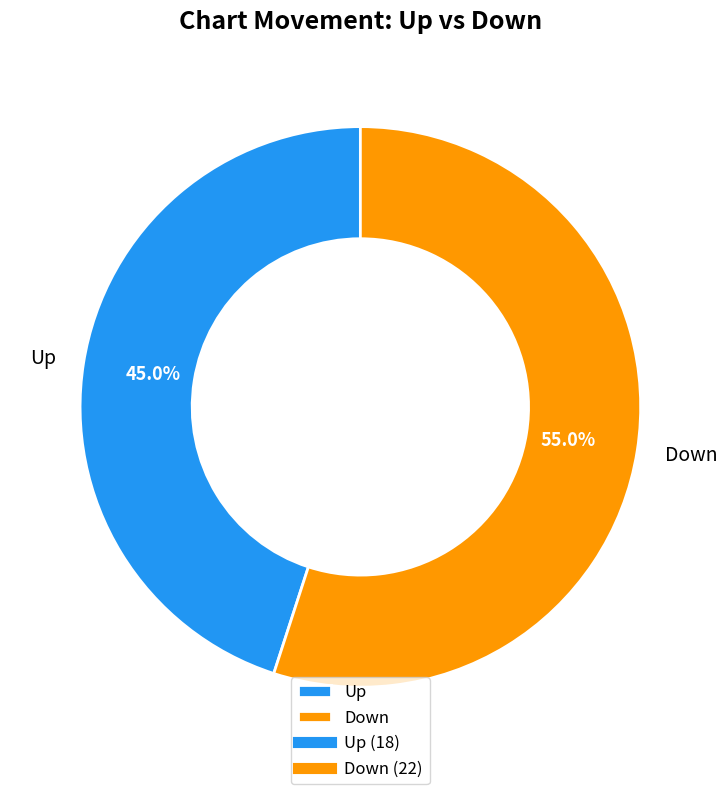

Rank the categories by value from highest to lowest.

Down, Up